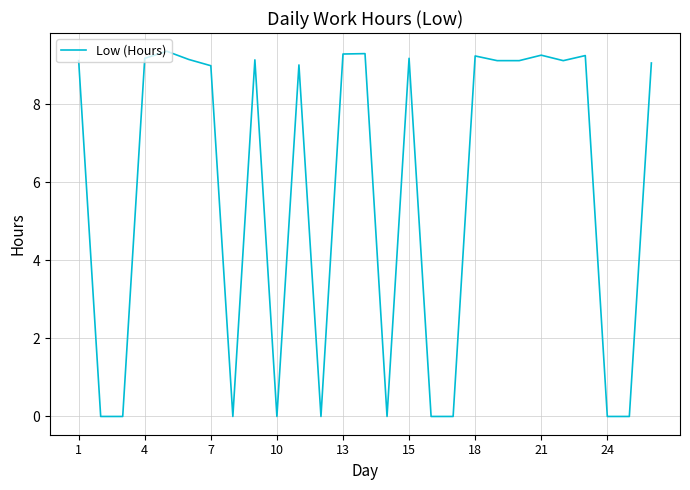

How many lines are shown in the chart?

1